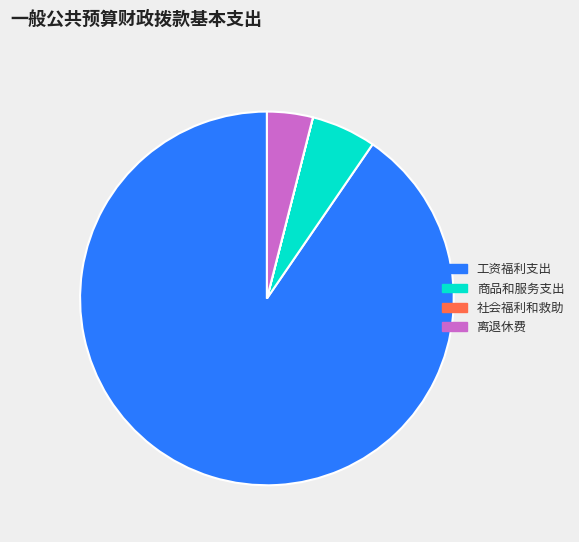

True or false: 工资福利支出 accounts for 90% of the total.

True